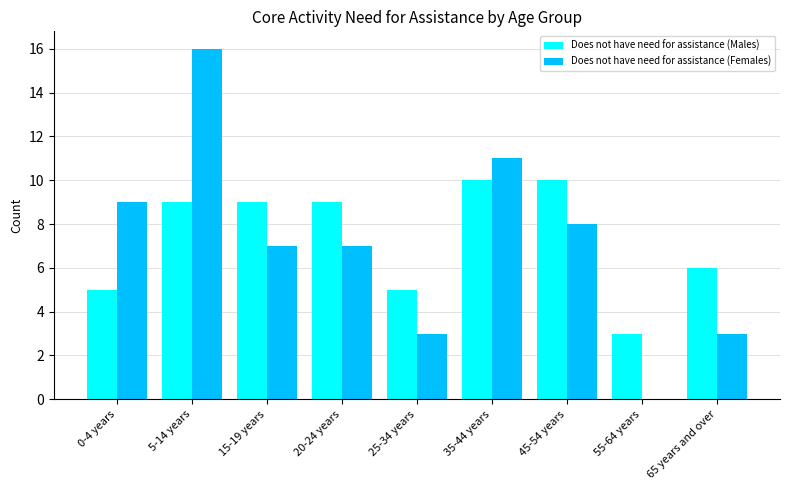

The value of Does not have need for assistance (Males) at 45-54 years is 14. True or false?

False